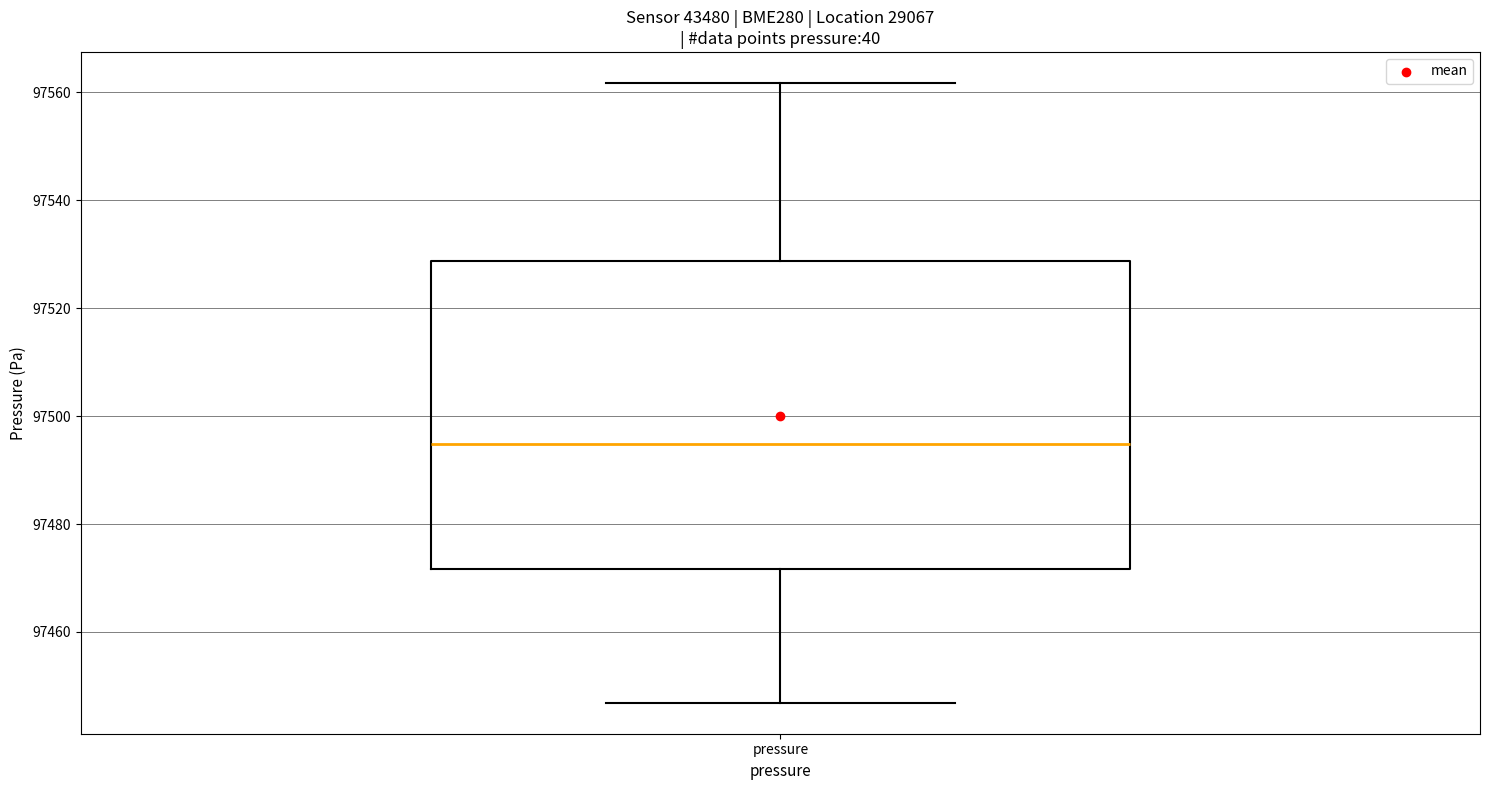

Where does the median line of the box for pressure sit on the y-axis? The values are not printed on the chart, so give them approximately, as read against the axis.

97494